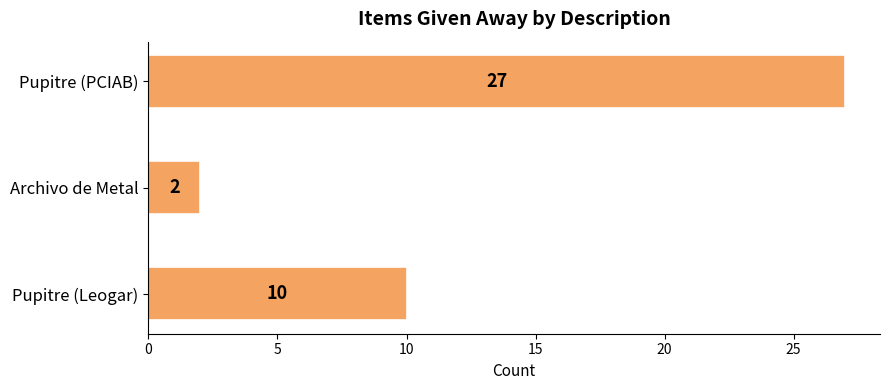

Reading bottom to top, list all the values displayed in this chart.

Pupitre (Leogar)=10	Archivo de Metal=2	Pupitre (PCIAB)=27